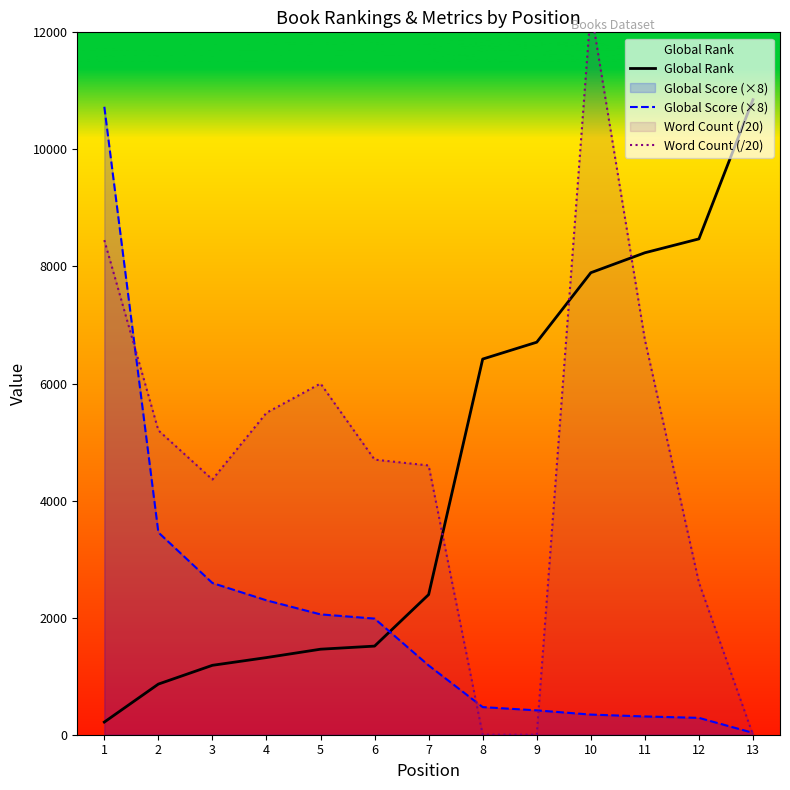

What is the difference between the highest and lowest values at 10?

12056